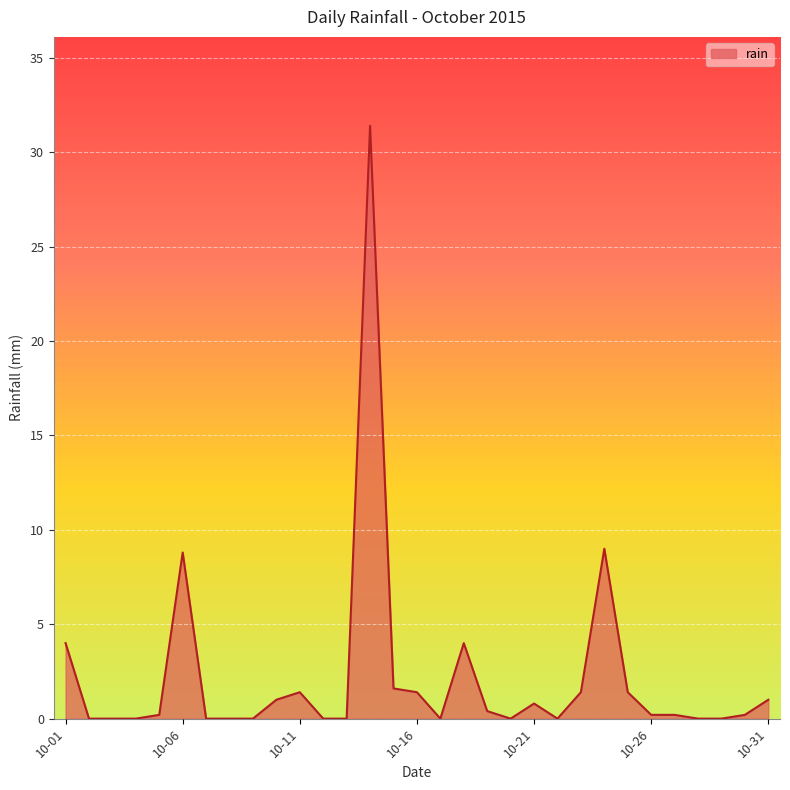

How many lines are shown in the chart?

1